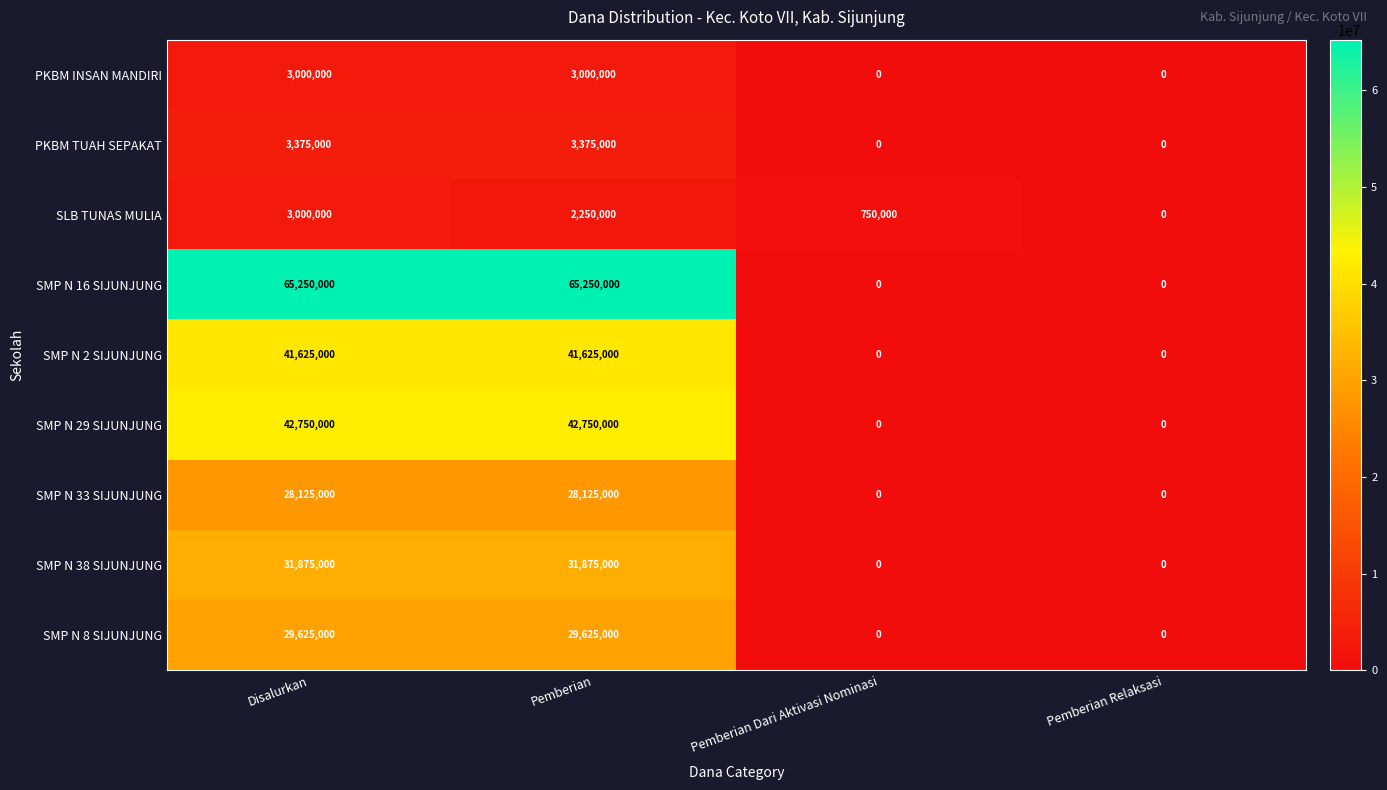

True or false: SMP N 38 SIJUNJUNG has a value of 19575683 at Pemberian Dari Aktivasi Nominasi.

False